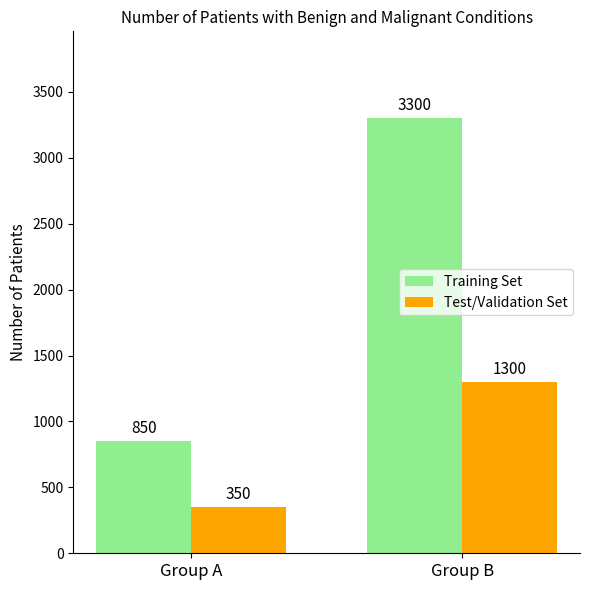

Reading right to left, list all the values displayed in this chart.

Training Set: Group B=3300	Group A=850
Test/Validation Set: Group B=1300	Group A=350